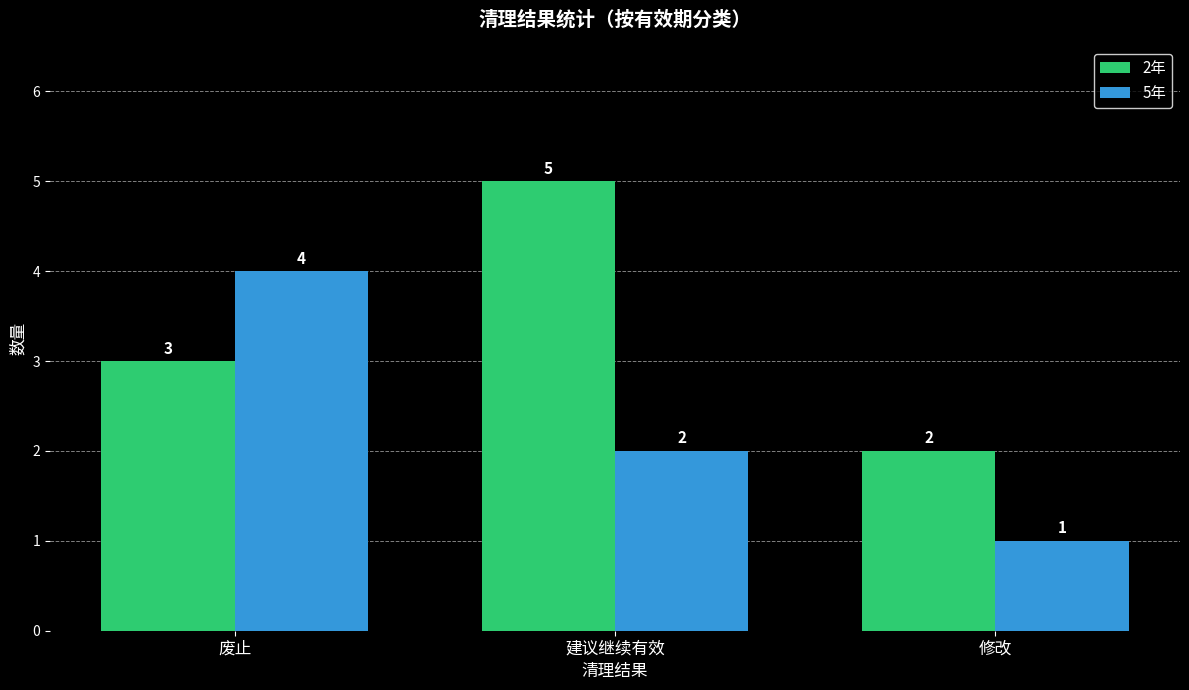

Rank the series at 废止 from highest to lowest value.

5年, 2年